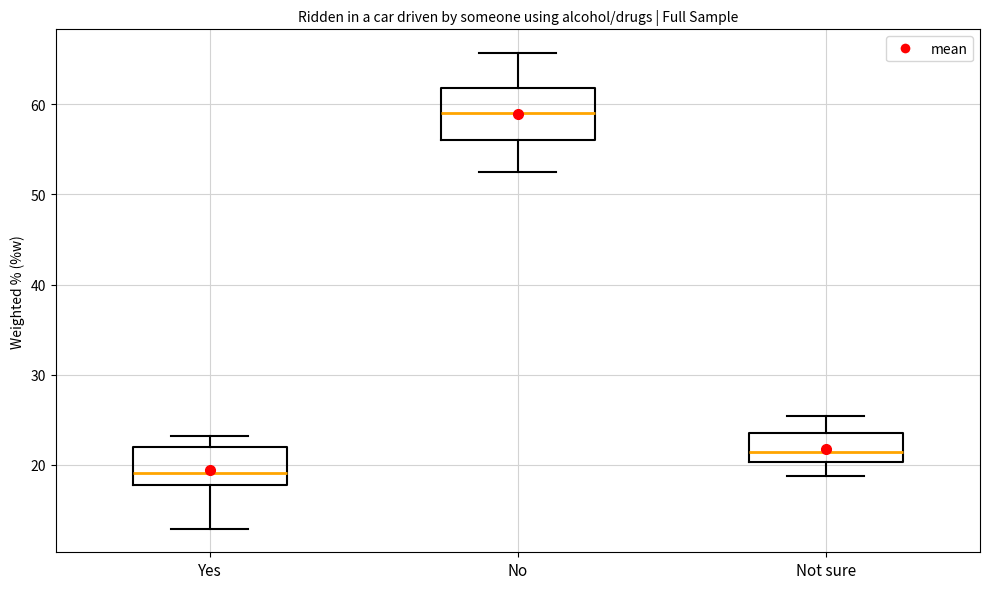

Reading left to right, read every box against the y-axis: the position of its median line, the range the box covers, and the ends of its whiskers. The values are not printed on the chart, so give them approximately, as read against the axis.

Yes: median 19, box 18 to 22, whiskers 13 to 23
No: median 59, box 56 to 62, whiskers 53 to 66
Not sure: median 21, box 20 to 24, whiskers 19 to 25